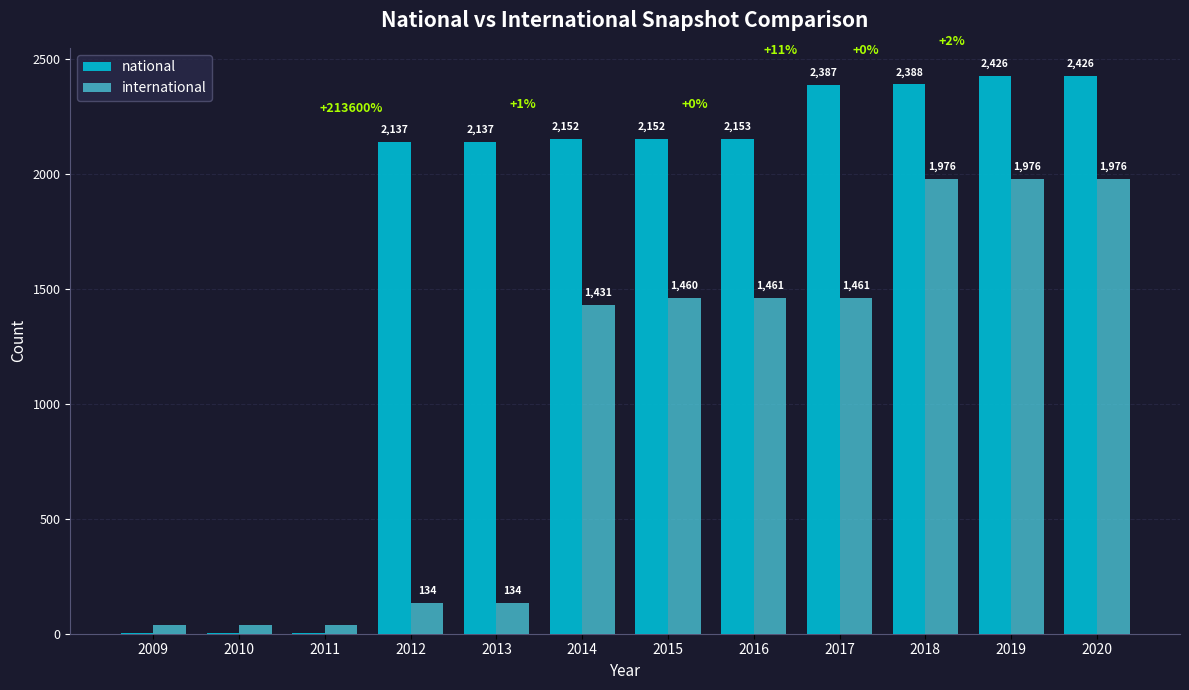

How many categories are shown in the chart?

12